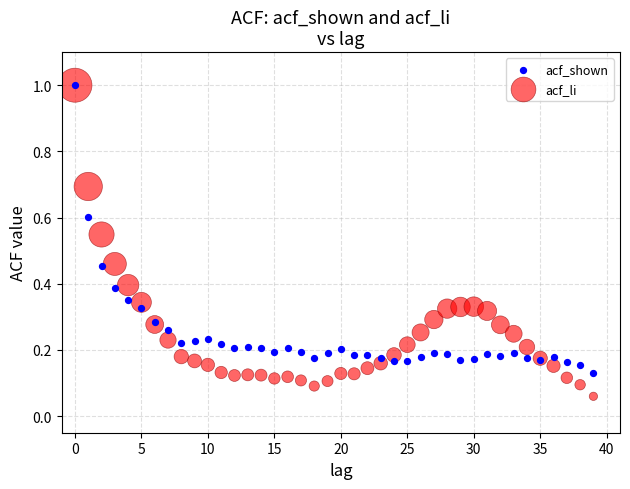

Which series has the widest spread of Y values?

acf_li